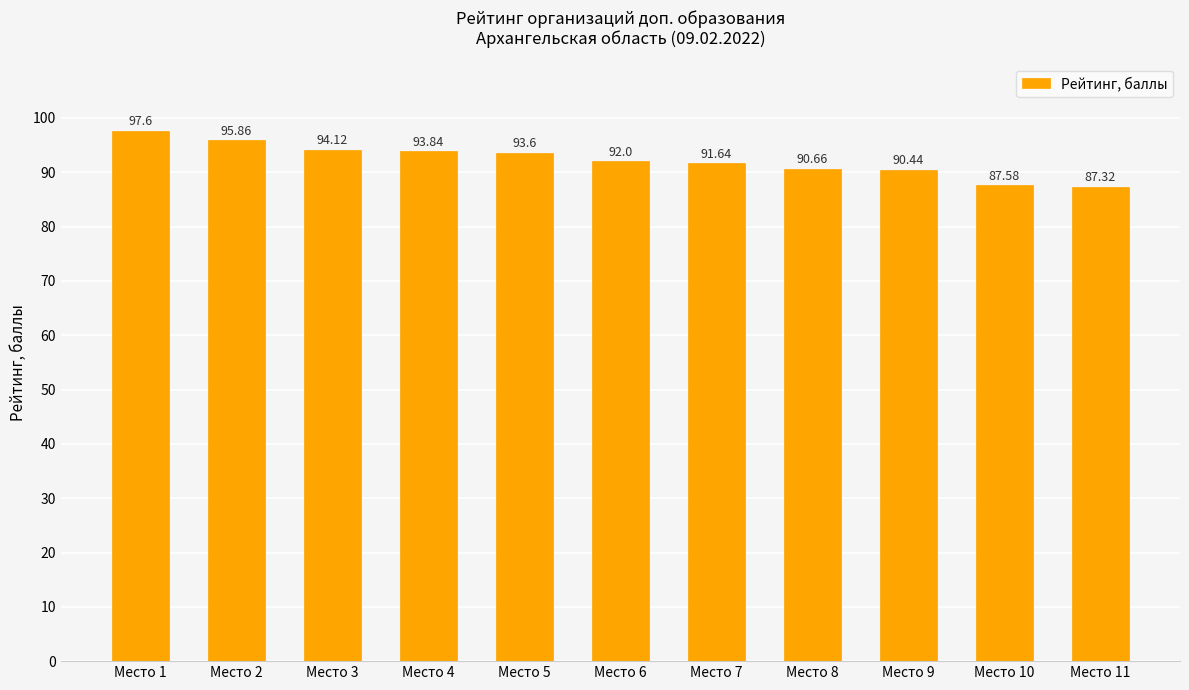

What is the change in value from Место 6 to Место 9?

-1.6